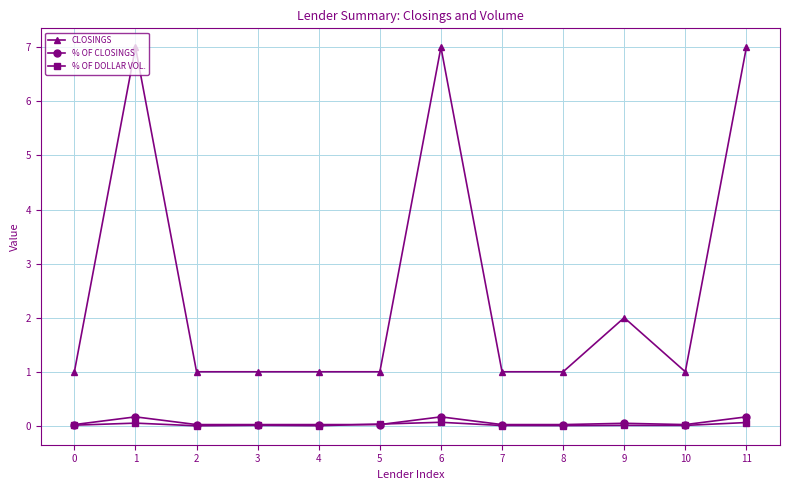

What is the difference between the maximum and second lowest values in the CLOSINGS series?

6.0